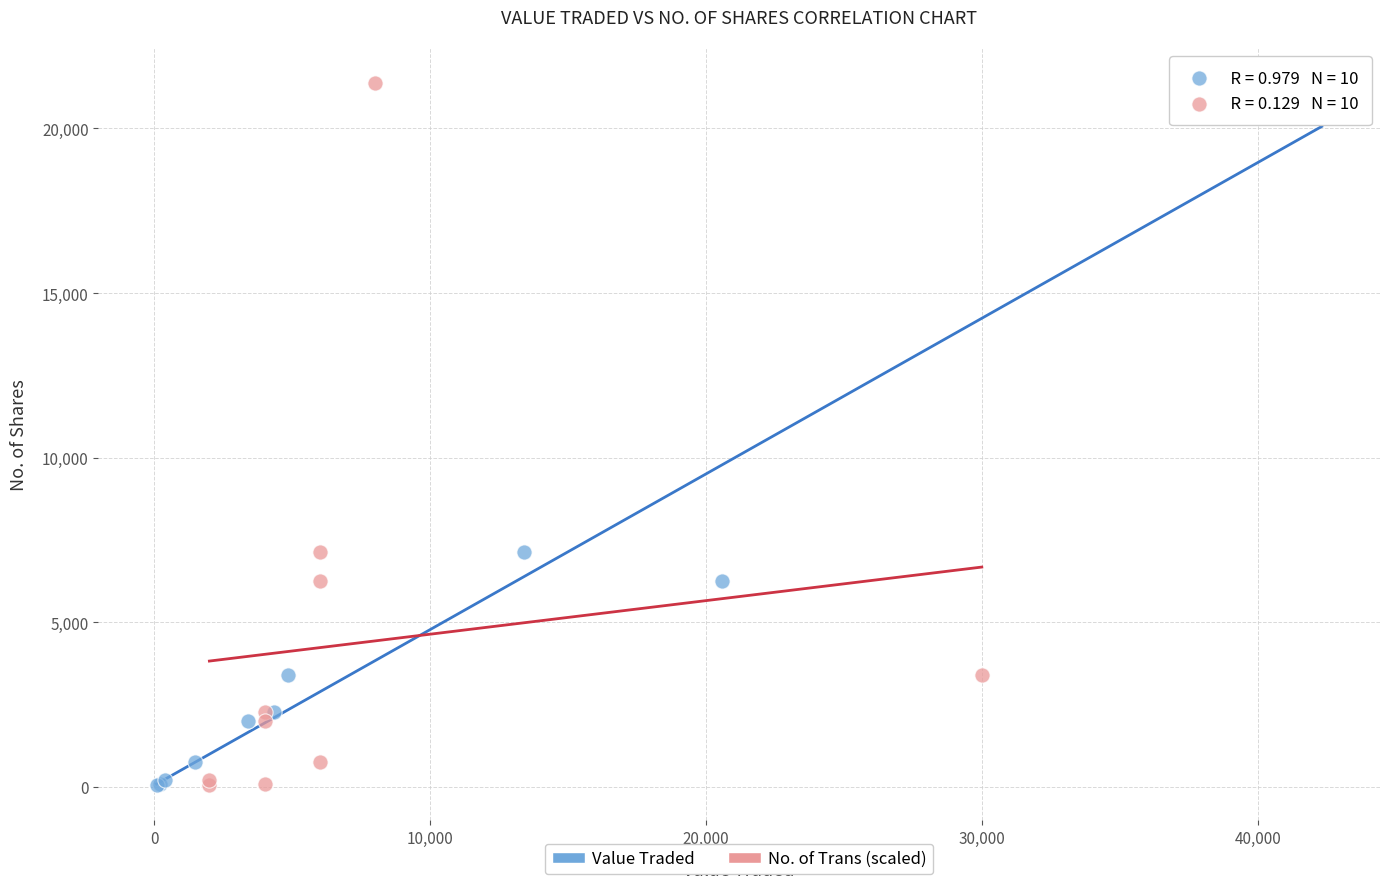

What are all the series names shown in the legend?

Value Traded, No. of Trans (scaled)